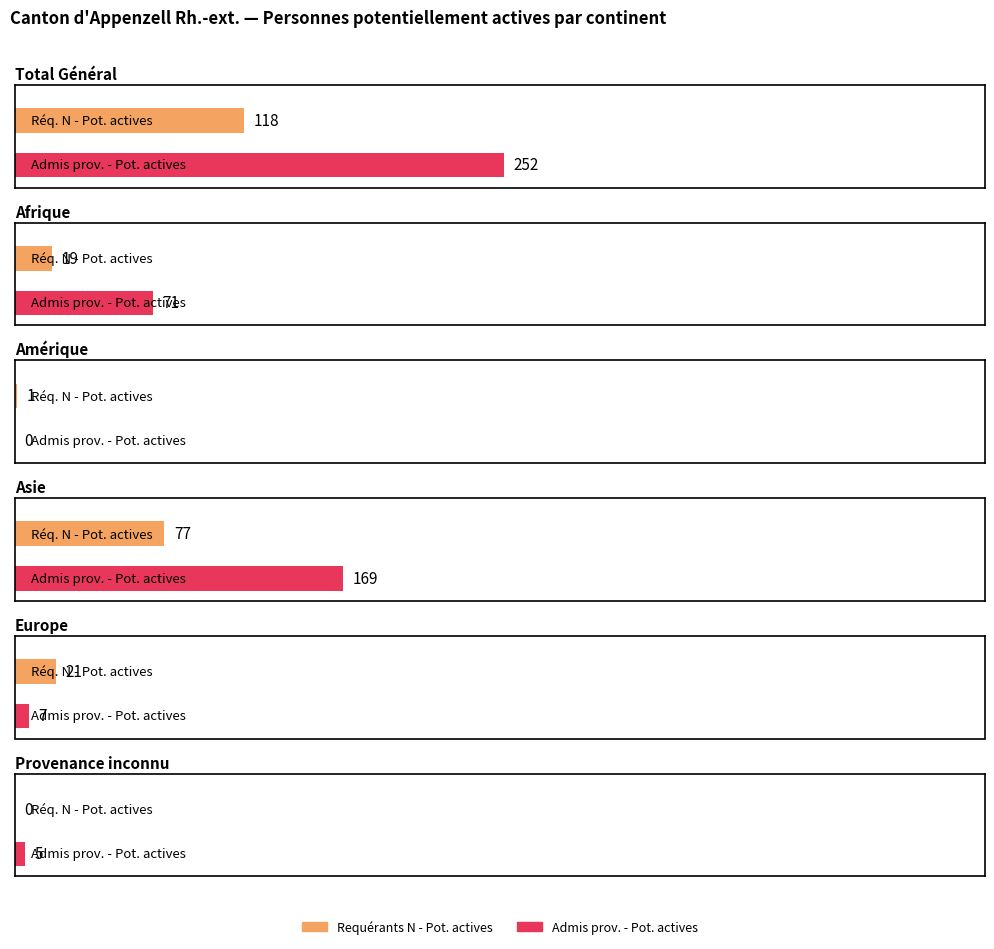

The Admis provisoirement - Potentiellement actives series shows 252 at Total Général. True or false?

True